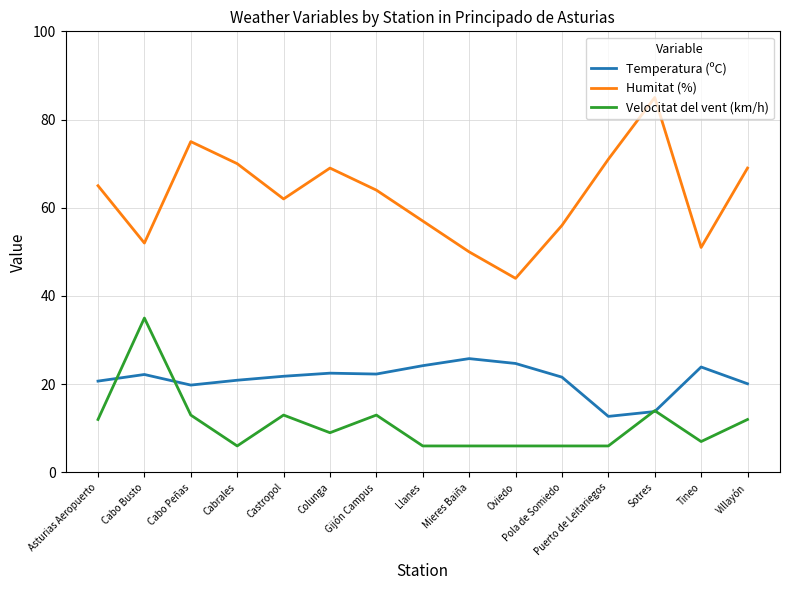

What is the average value of the Velocitat del vent (km/h) series?

10.9